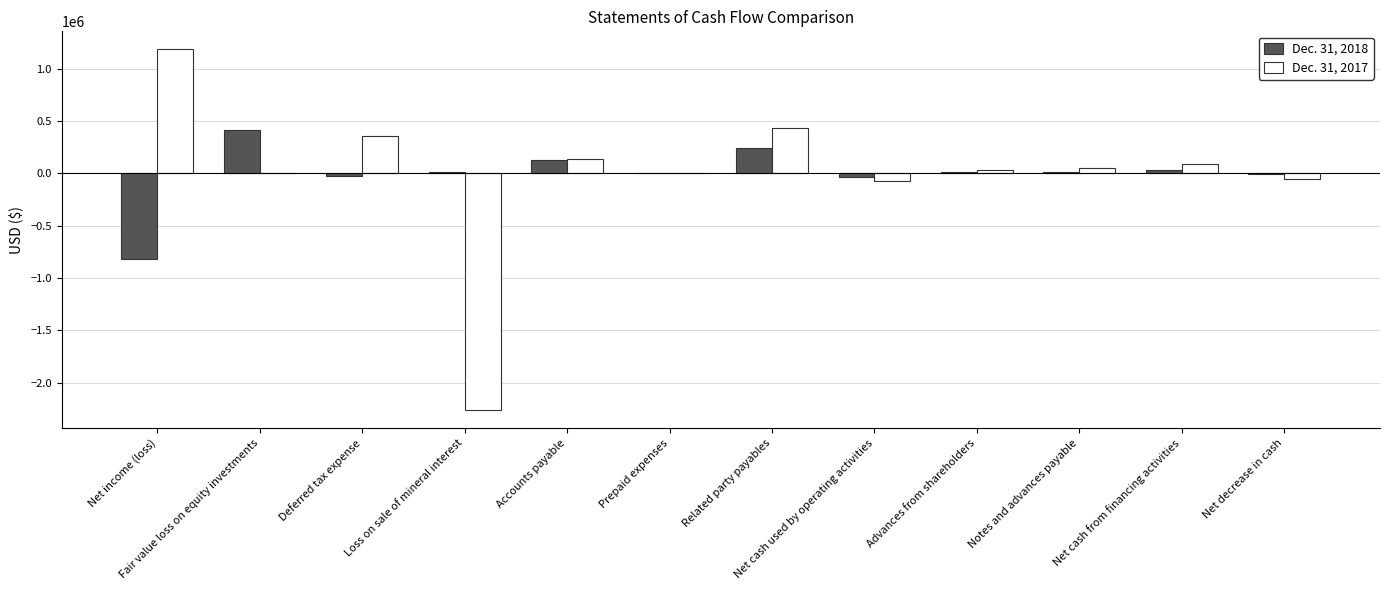

Are the bars grouped side by side (vs. stacked)?

Yes